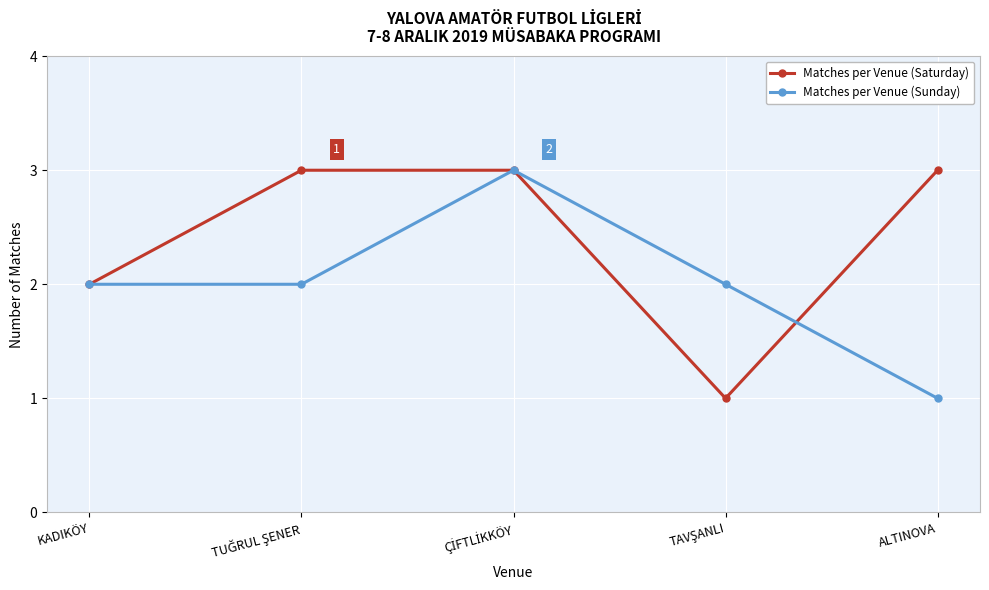

True or false: Matches per Venue (Saturday) has more than 2 interior local peaks.

False